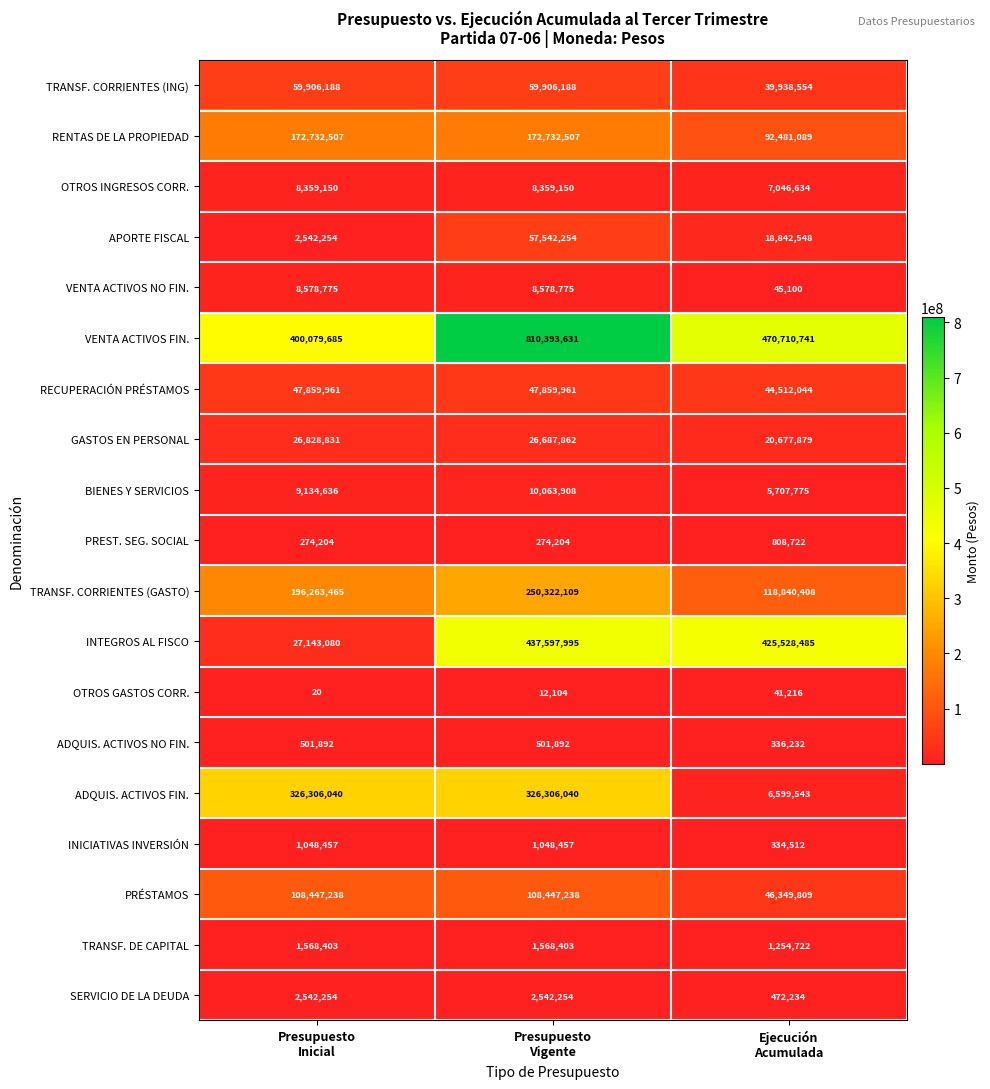

Which series has the widest spread of values?

INTEGROS AL FISCO